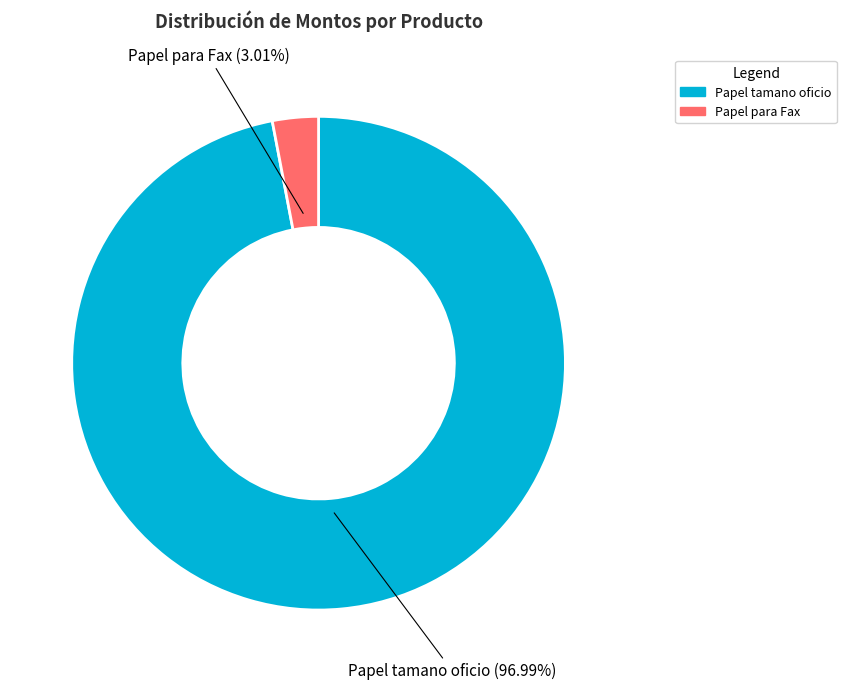

What is the largest slice in the pie chart?

Papel tamano oficio